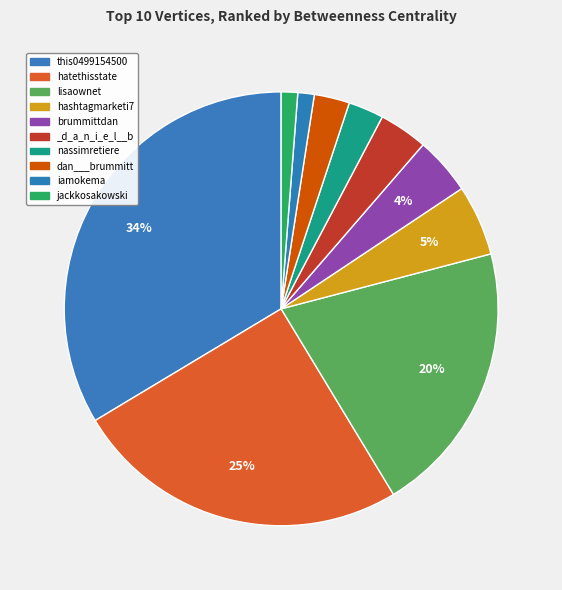

Is there a majority slice in this chart?

No